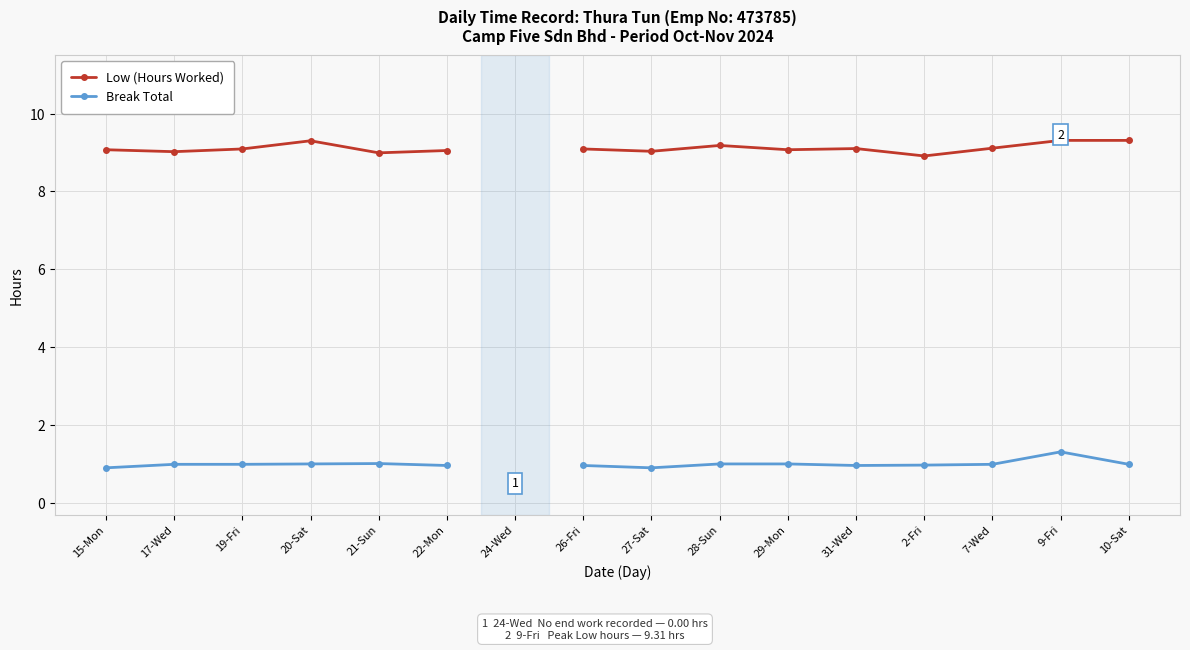

What is the value of the Low (Hours Worked) point at the 10th from the left?

9.2